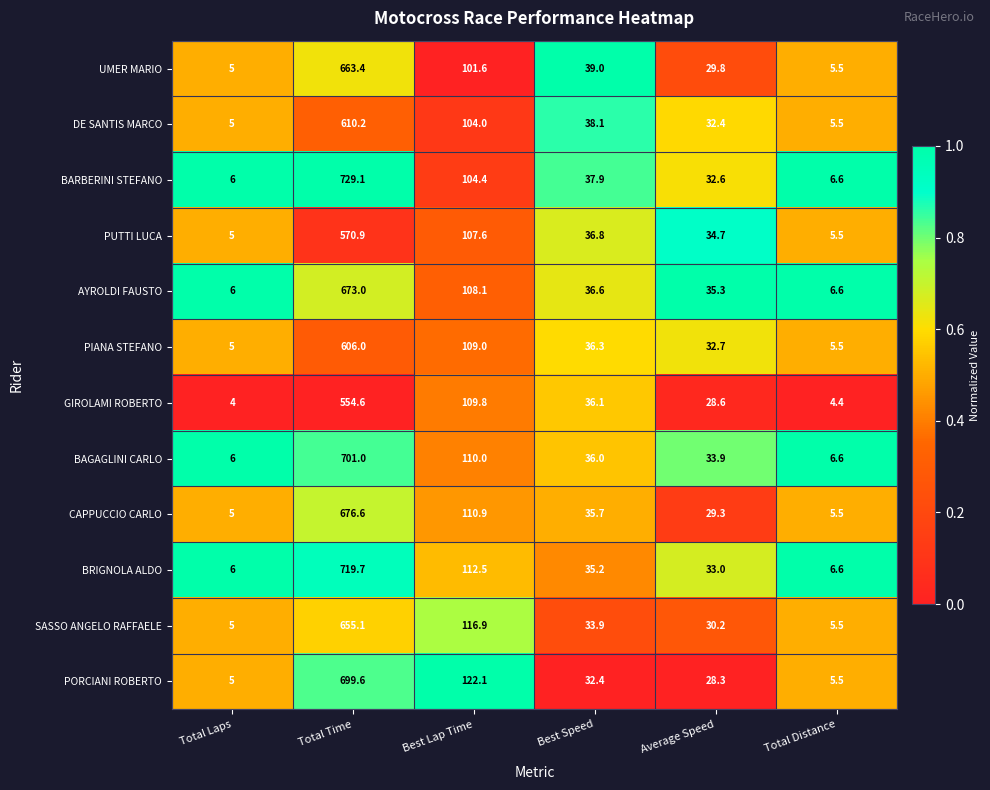

Where is GIROLAMI ROBERTO nearest to the value 279?

Best Lap Time